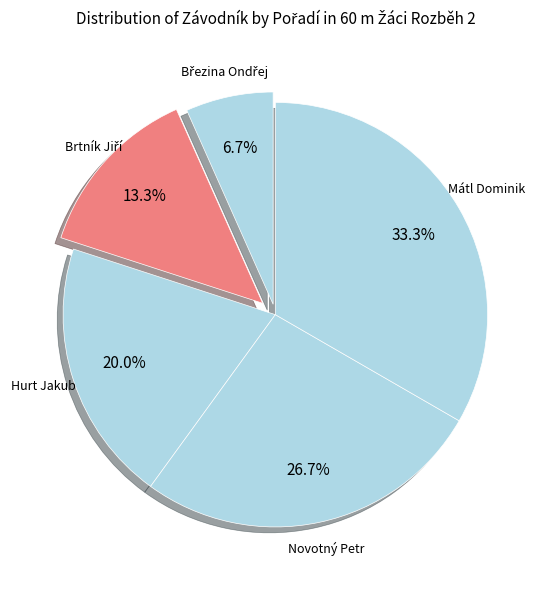

How many slices are in this pie chart?

5